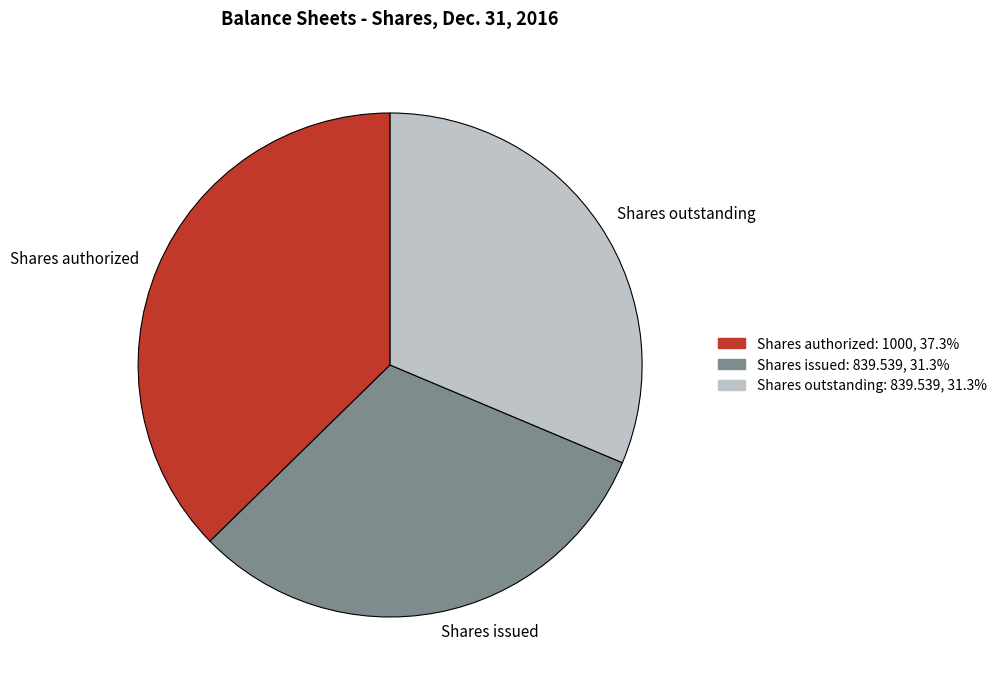

The Shares issued slice represents 40% of the pie. True or false?

False